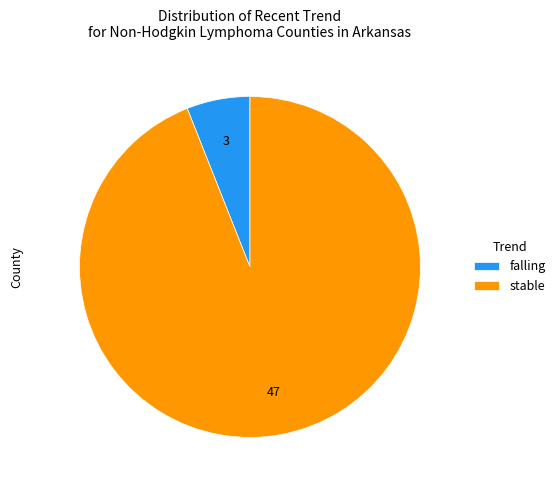

Which has a higher value, falling or stable?

stable